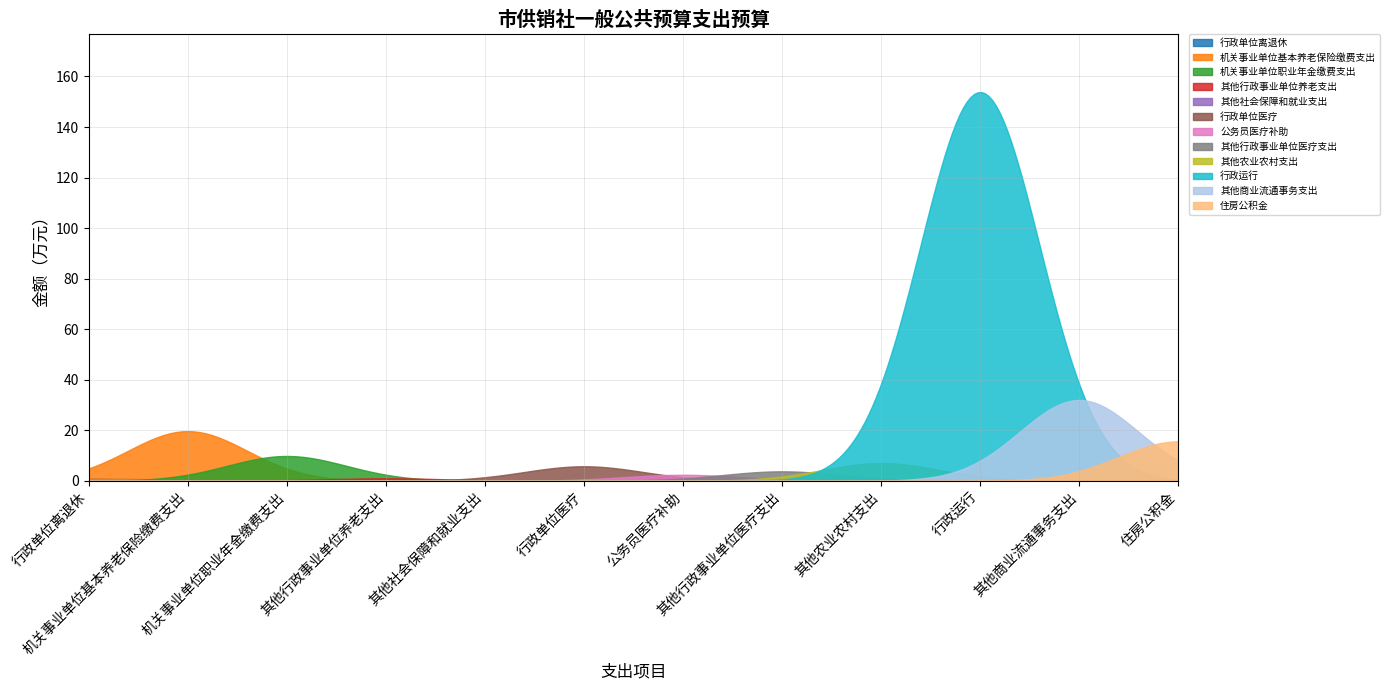

How many points are higher than both their immediate neighbors (excluding endpoints)?

3